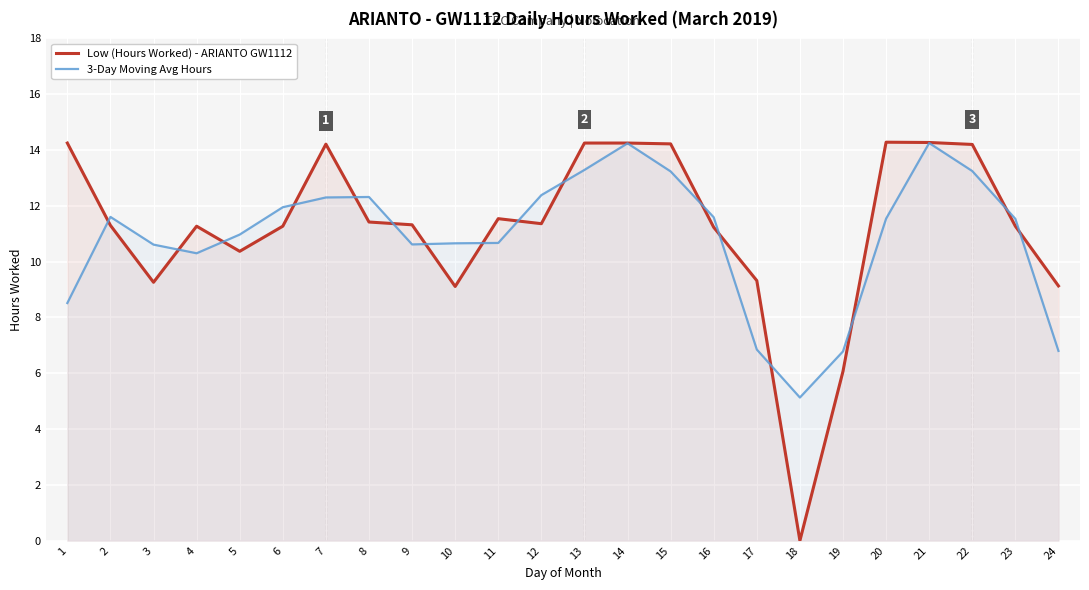

Where is the first local maximum for Low (Hours Worked) - ARIANTO GW1112?

4